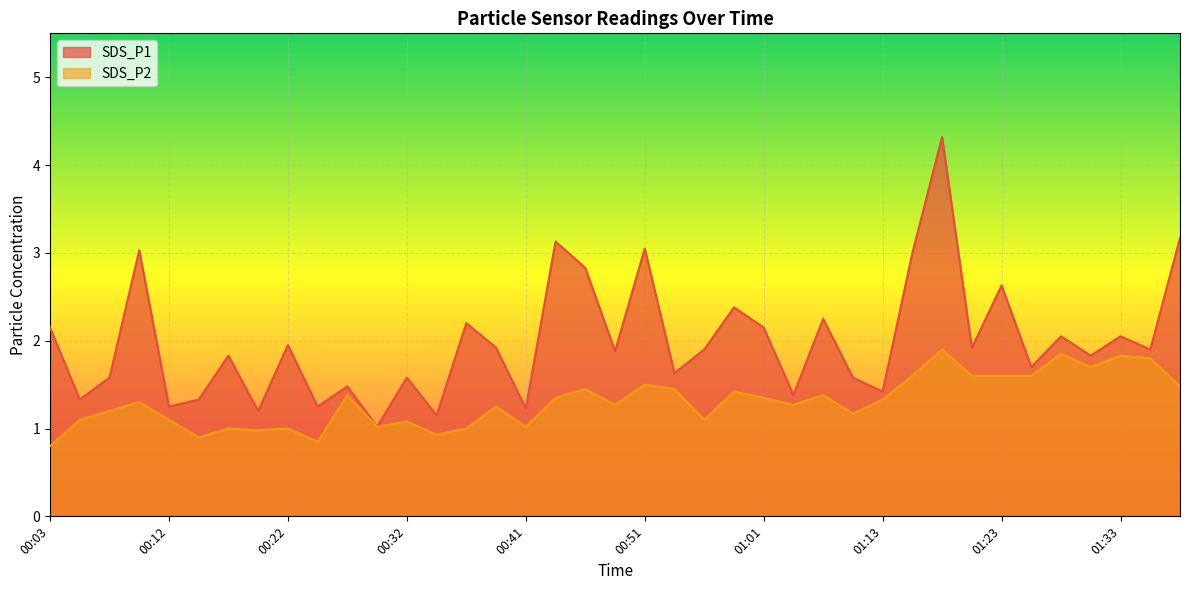

At which category is the sum across all series the highest?

01:18